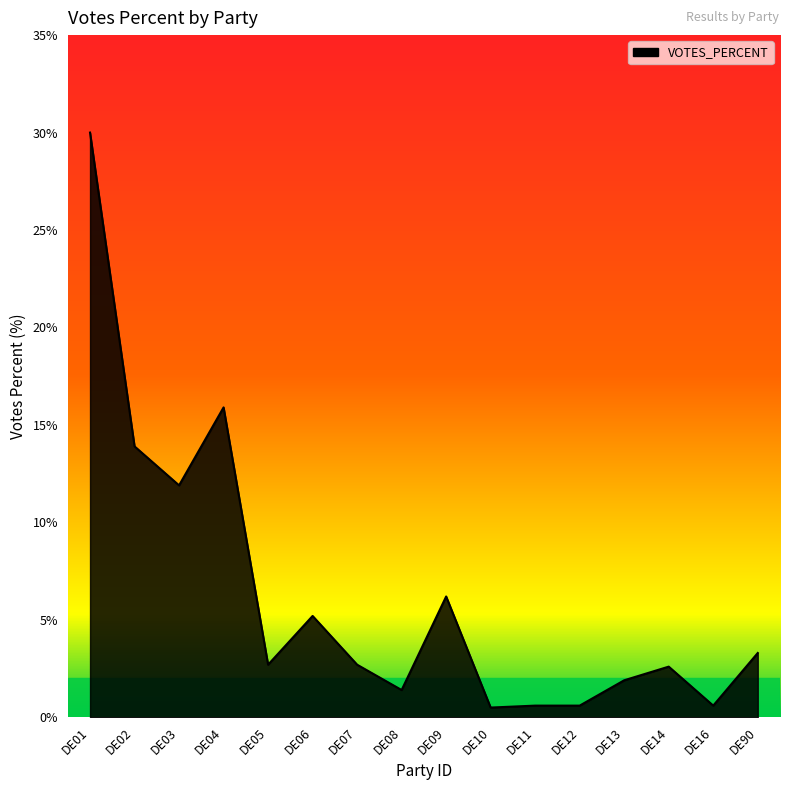

What is the minimum value shown in the chart?

0.5